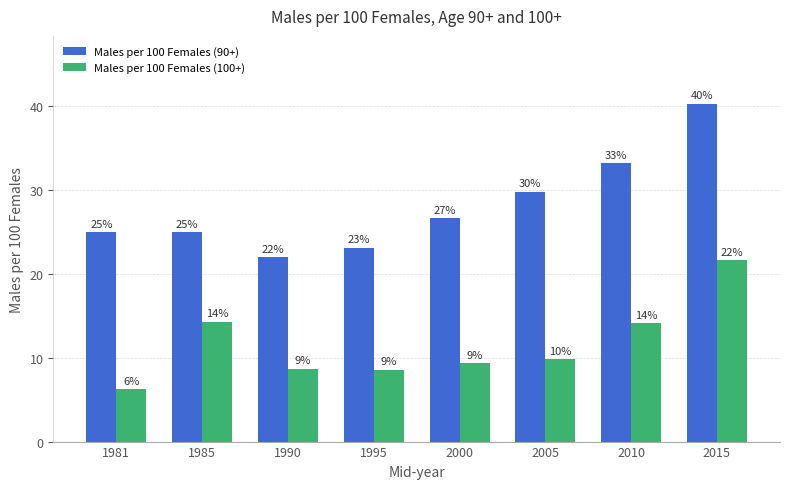

Which series has the widest spread of values?

Males per 100 Females (90+)